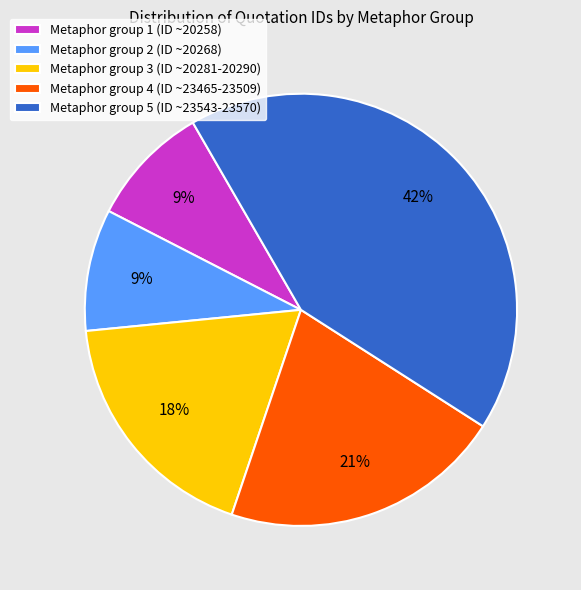

Is there any slice that represents more than half of the pie?

No